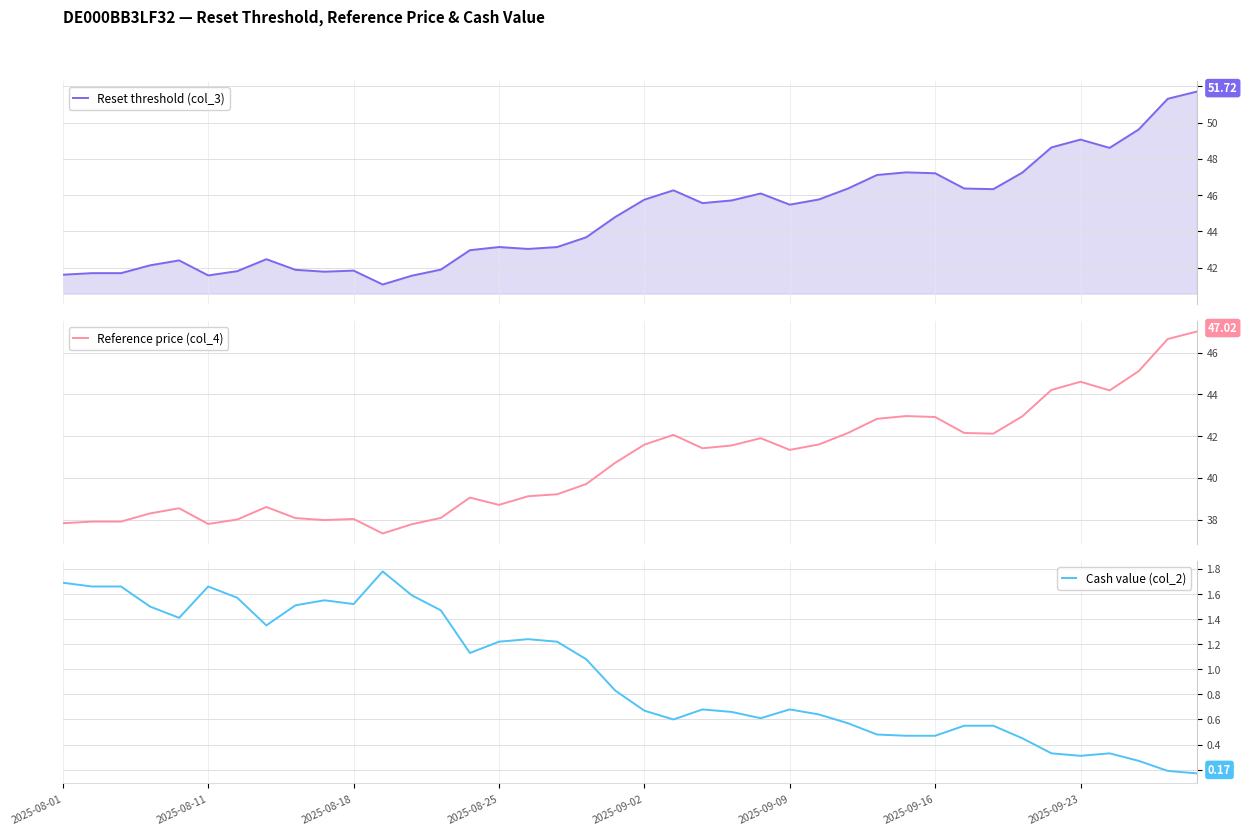

Rank the series by their maximum value, from highest to lowest.

Reset threshold (col_3), Reference price (col_4), Cash value (col_2)